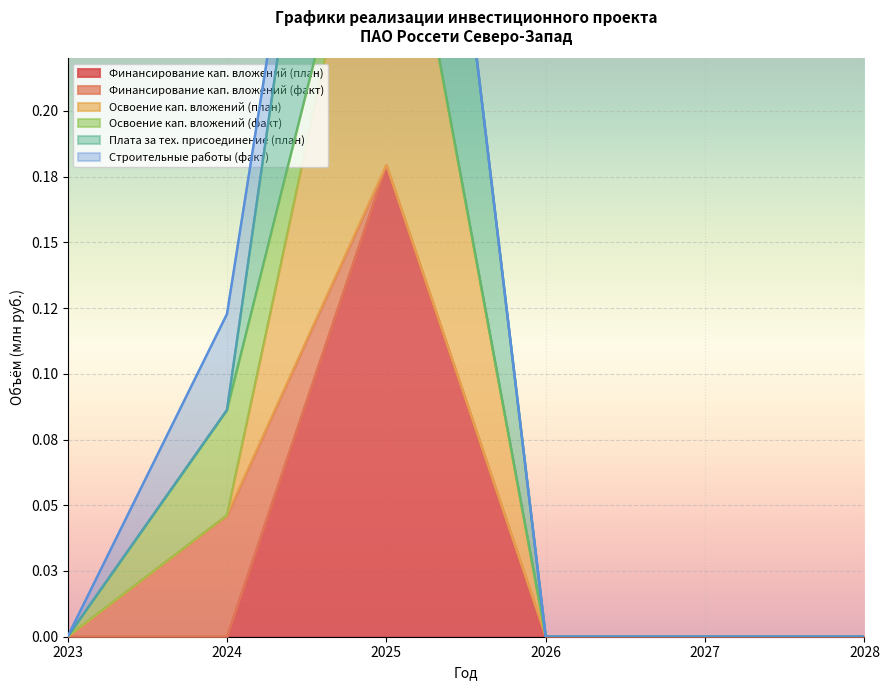

Between 2023 and 2025, which is larger?

2025